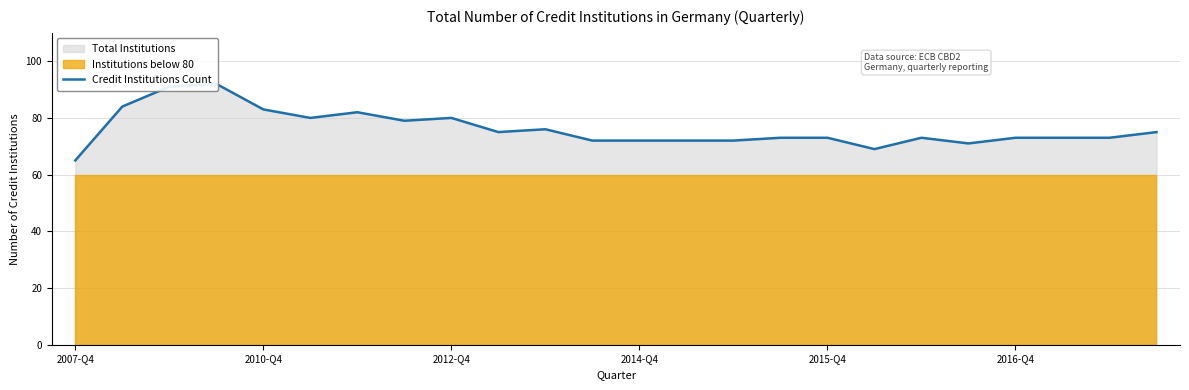

Approximately how many times larger is the value at 8 compared to 10?

1.1